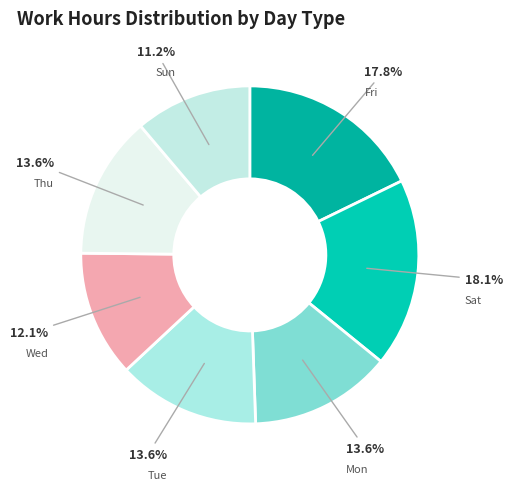

What is the ratio of the value at Wed to the value at Thu?

0.9